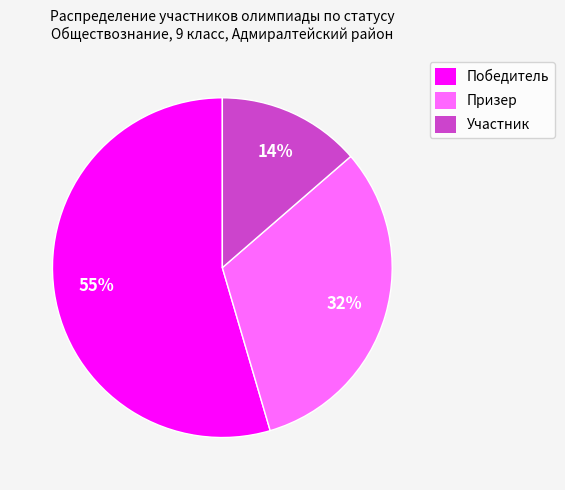

Do Победитель and Участник together represent more than half of the pie?

Yes